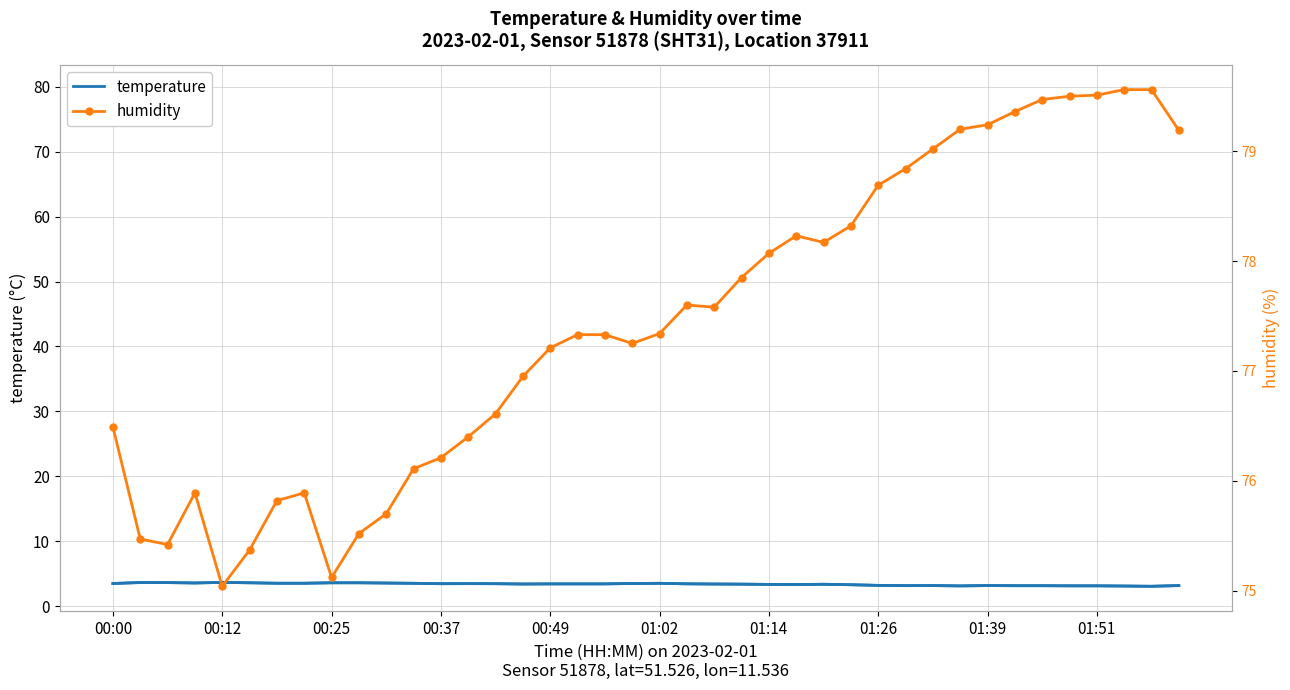

Rank the series at 01:14 from highest to lowest value.

humidity, temperature